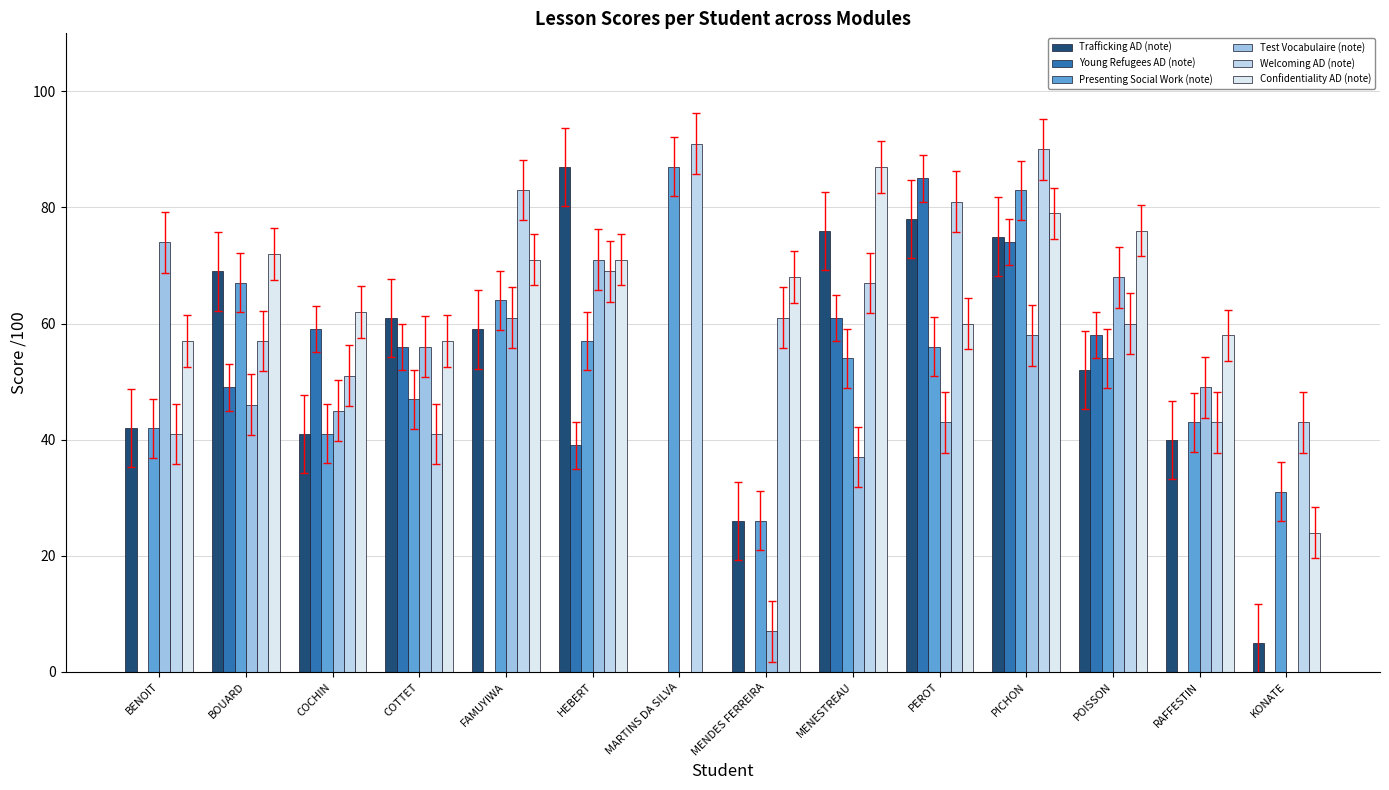

Which category has the highest value across all series?

MARTINS DA SILVA